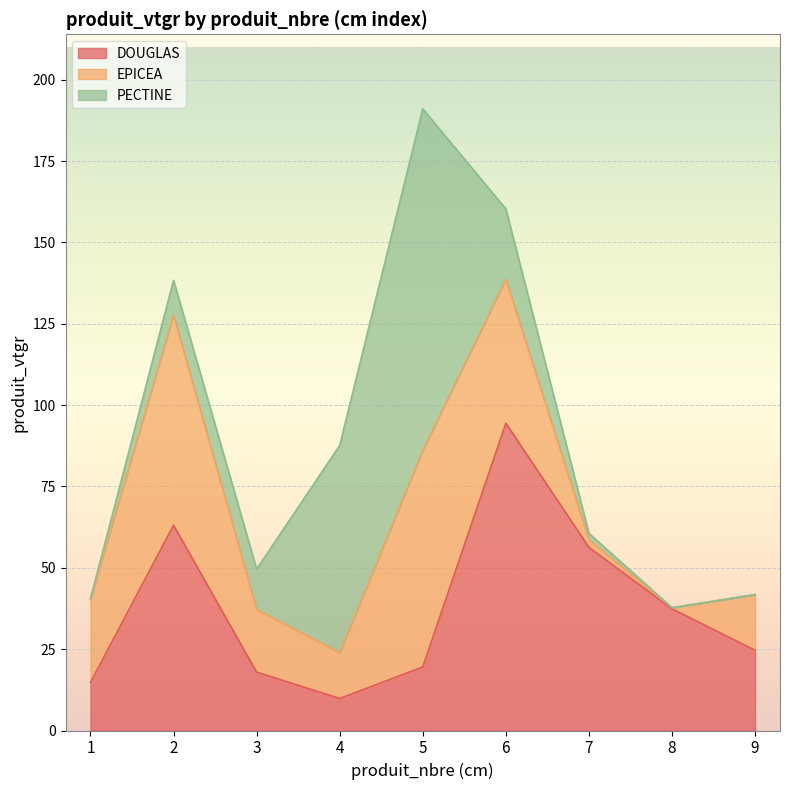

What is the difference between the second highest and minimum values in the EPICEA series?

64.3